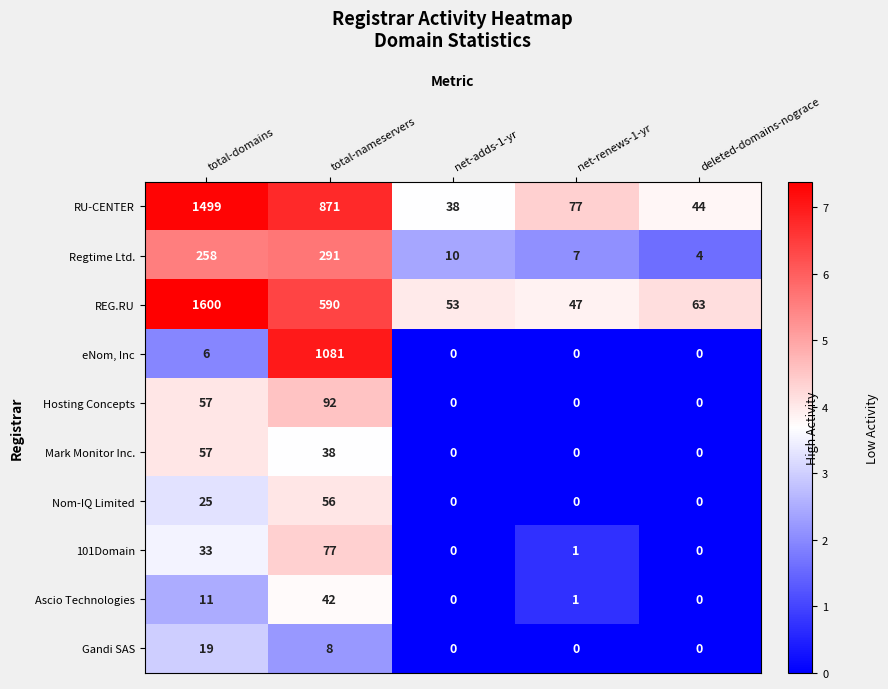

Which series has the largest total across all categories?

RU-CENTER